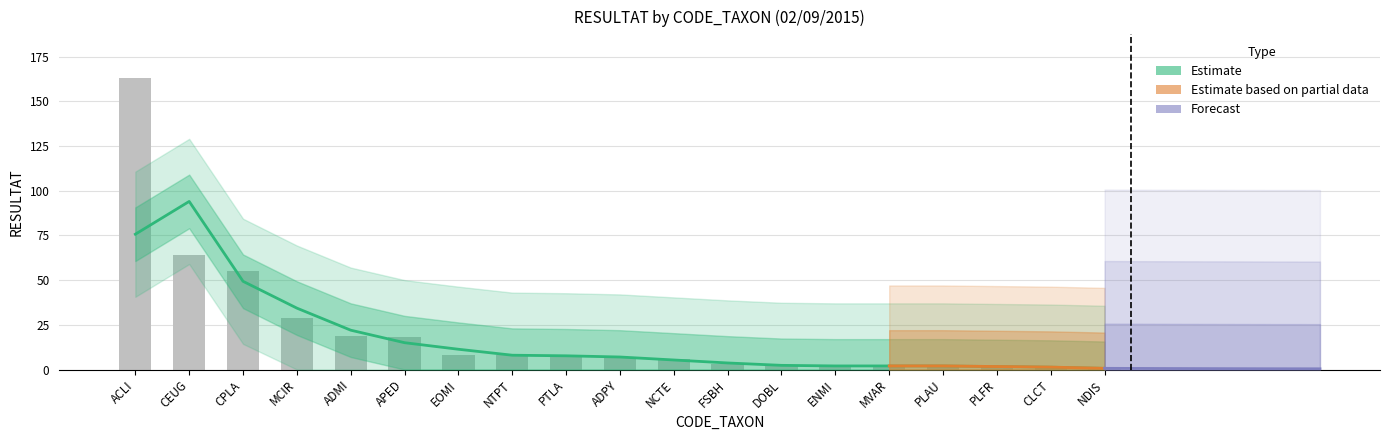

What position from the right is NDIS?

1